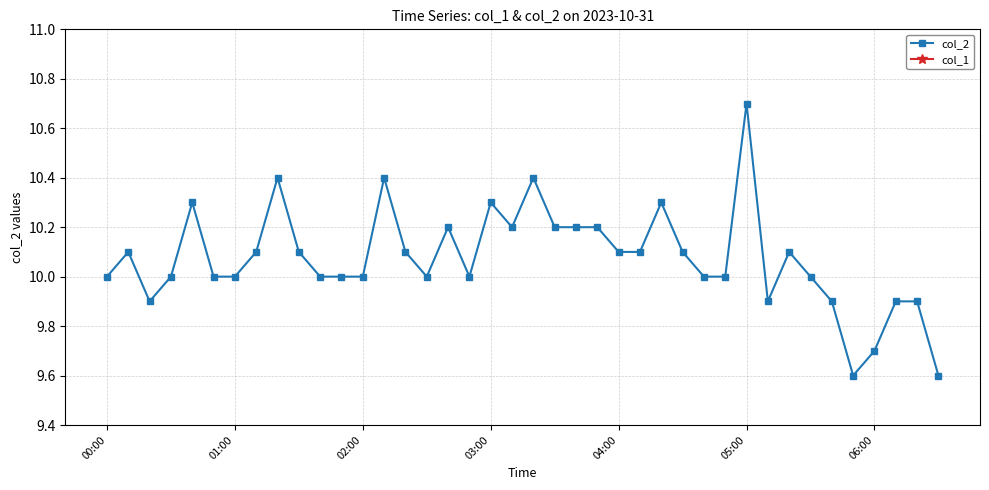

True or false: col_1 and col_2 cross at least once.

False